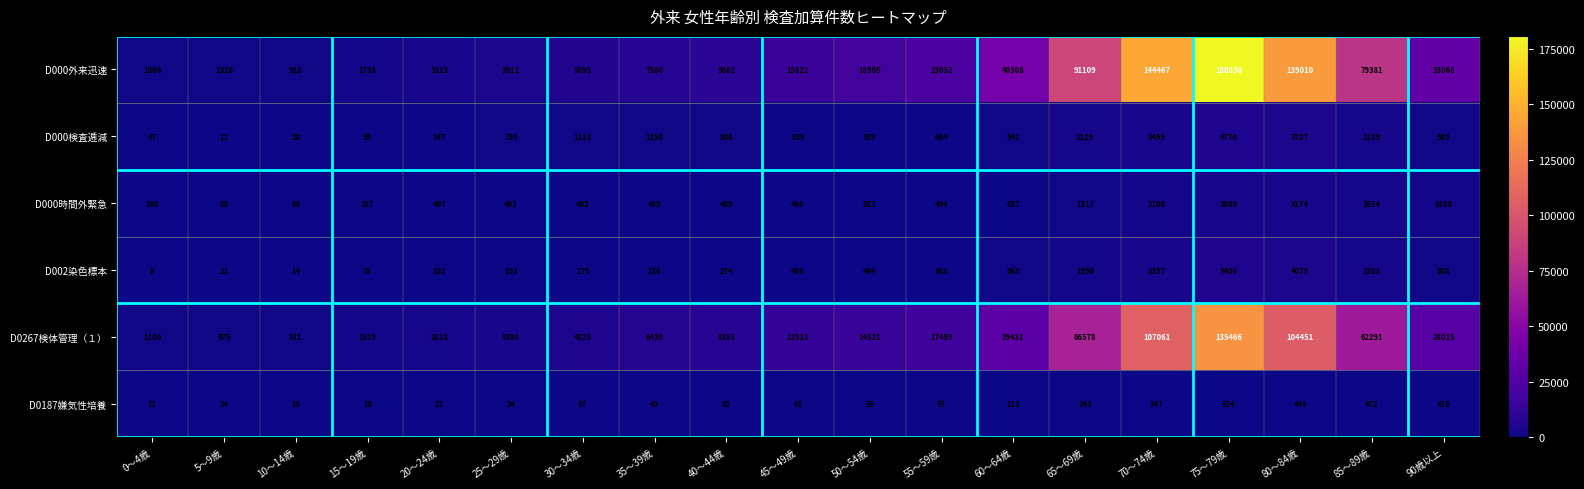

Which series has the largest total across all categories?

D000外来迅速